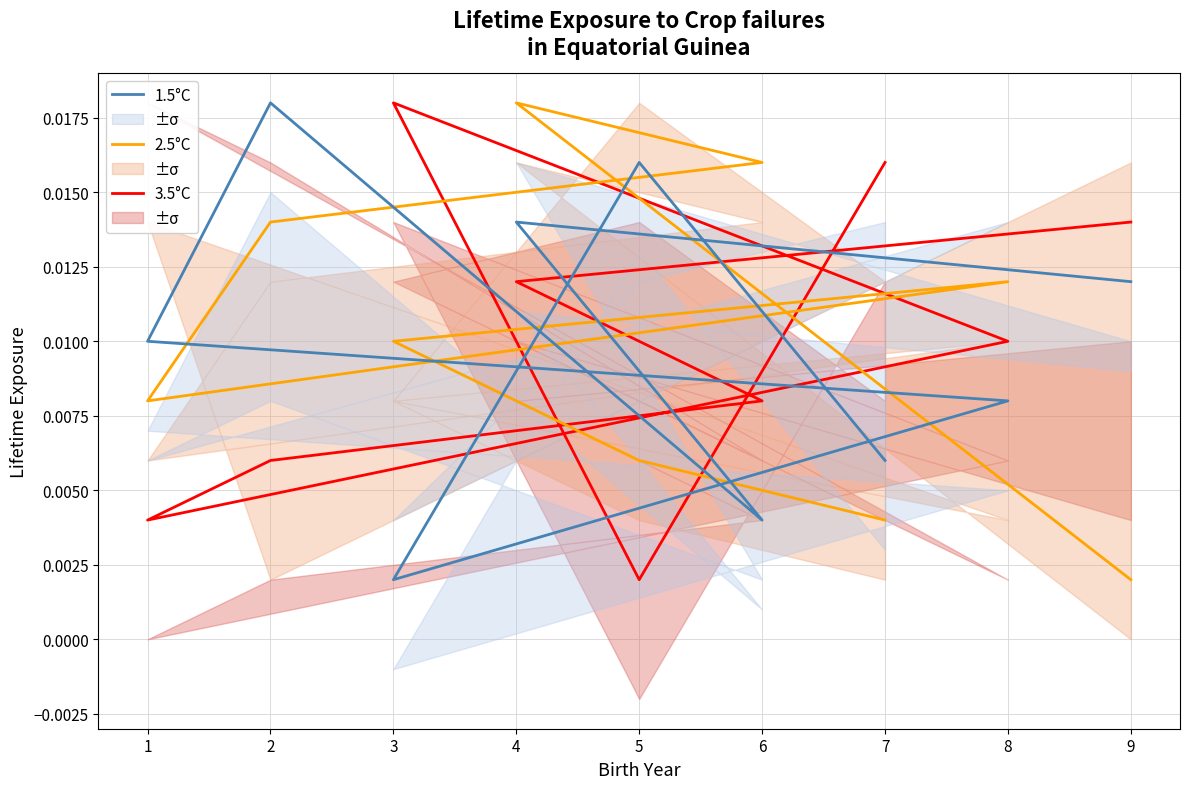

At how many categories does at least one series exceed 0?

9